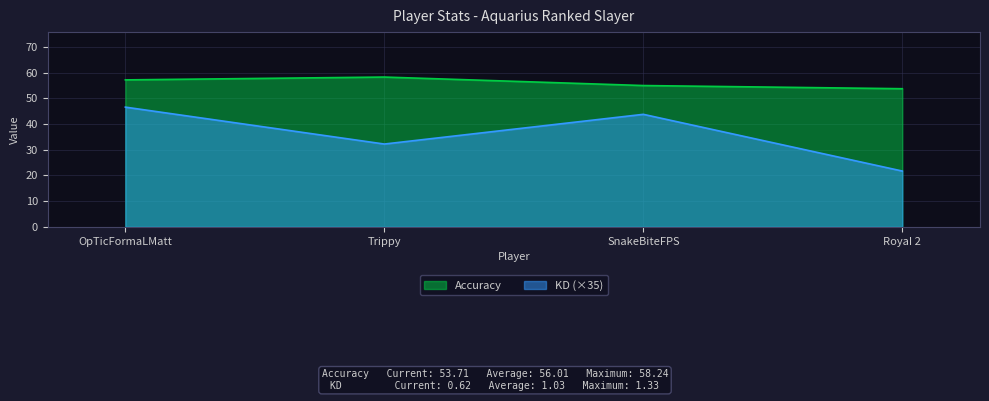

How many data points in KD are less than 43?

2